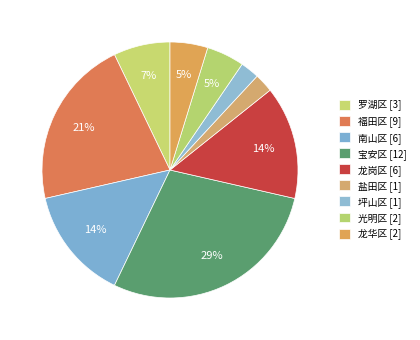

Rank the categories by value from highest to lowest.

宝安区, 福田区, 南山区, 龙岗区, 罗湖区, 光明区, 龙华区, 盐田区, 坪山区